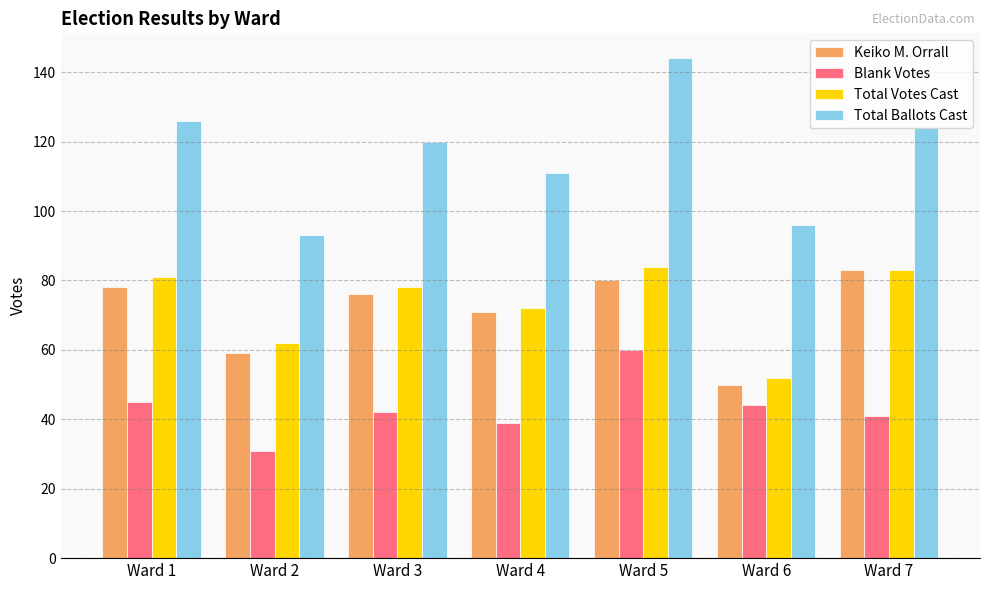

How many series are shown in this chart?

4